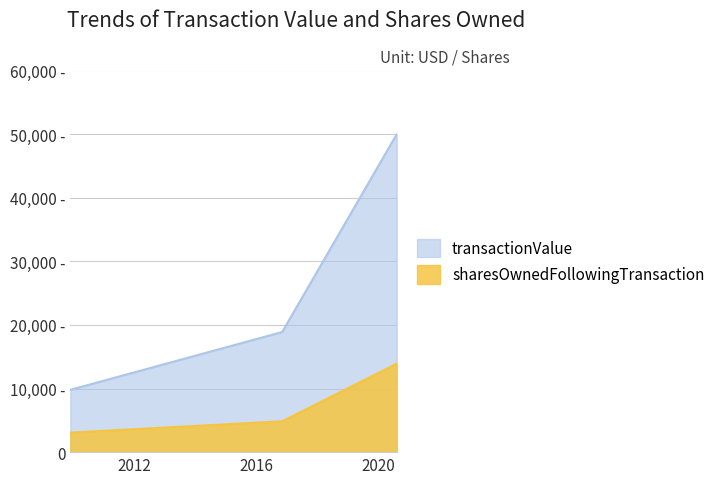

Which label corresponds to the largest value in the chart?

2020-08-06